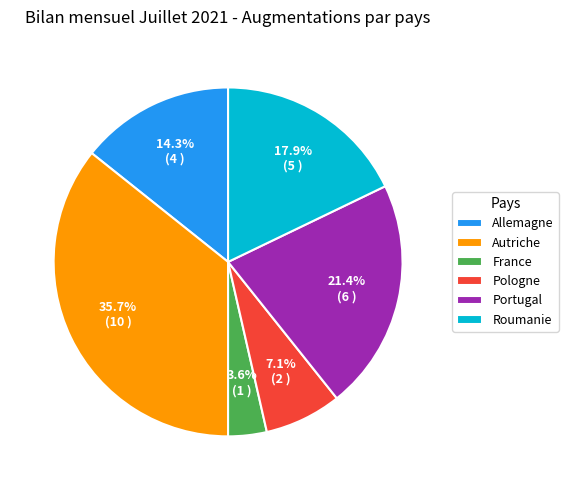

Do Autriche and France together represent more than half of the pie?

No